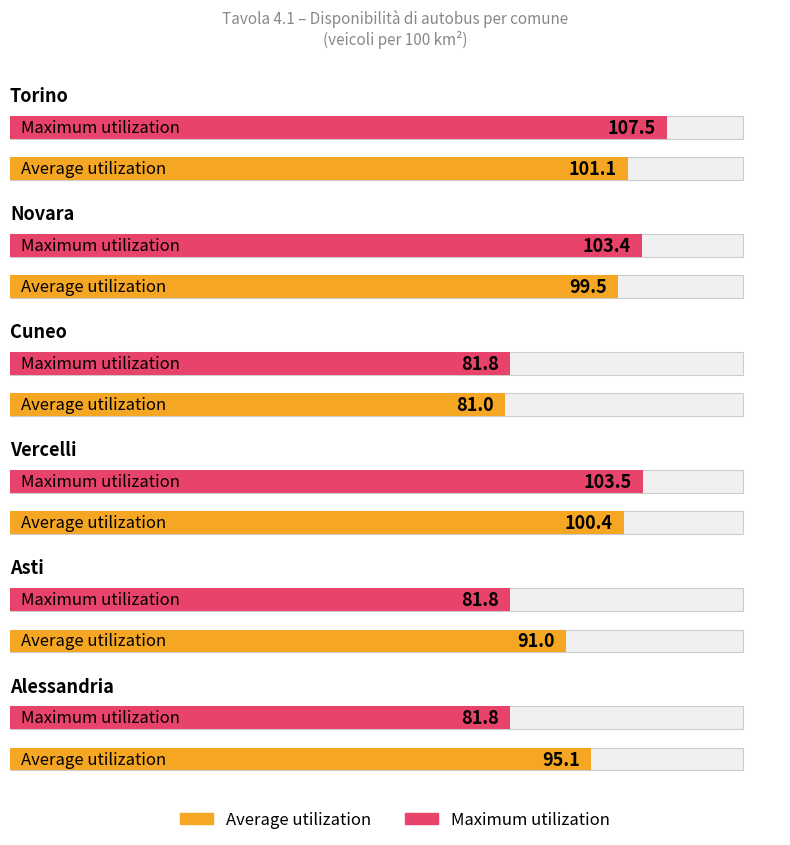

How many values in the Average utilization series exceed 99?

3